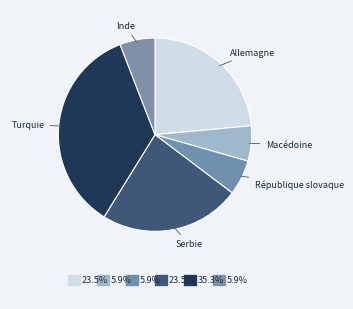

Does République slovaque account for over 50% of the chart?

No